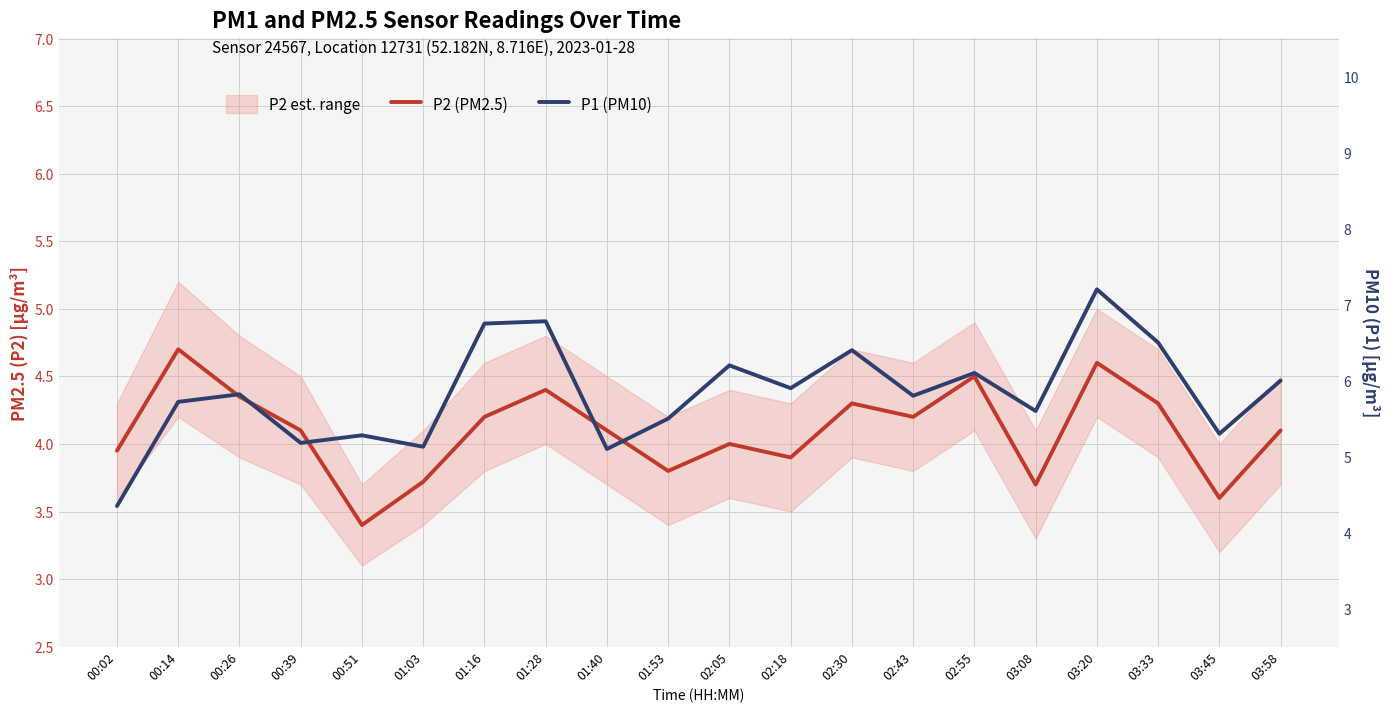

What is the smallest value displayed?

3.4